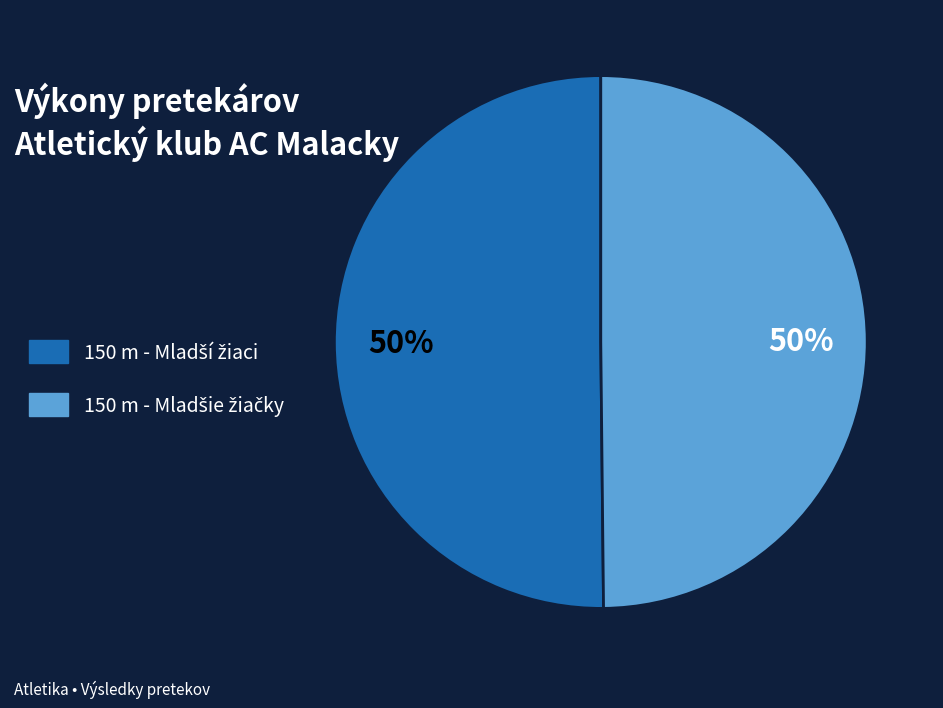

To the nearest percent, what is the average slice percentage?

50%